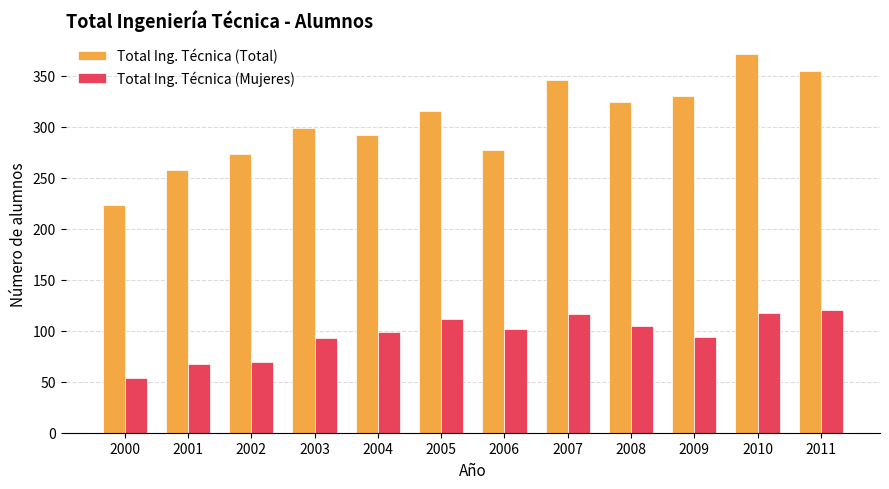

Is it true that Total Ing. Técnica (Total) equals 258 at 2001?

True